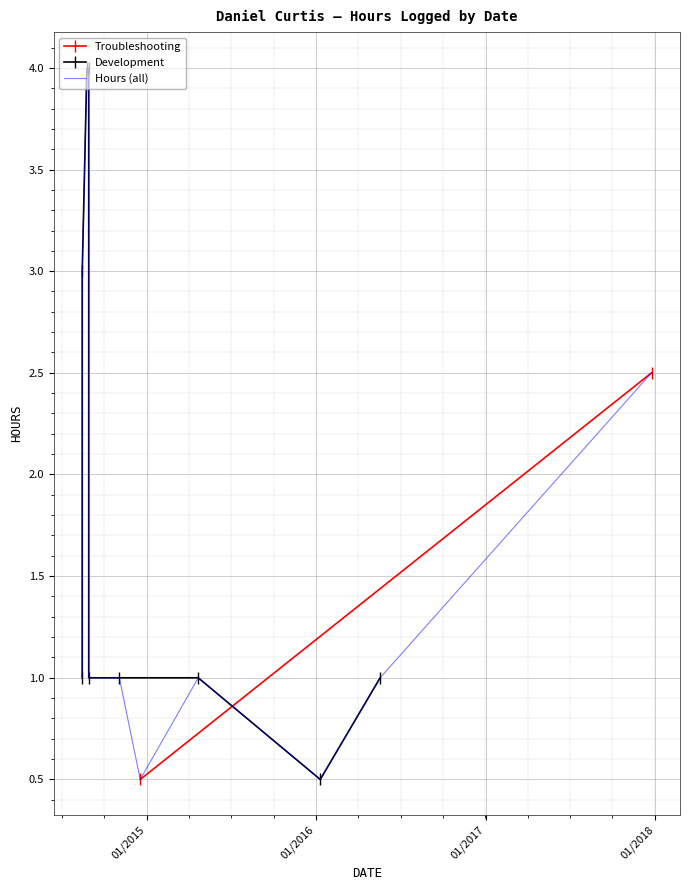

How many values are between 1 and 3?

7